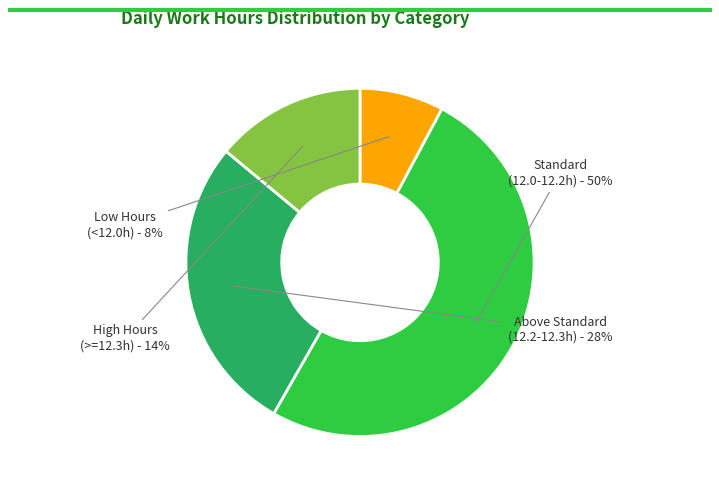

To the nearest percent, what is the average slice percentage?

25%